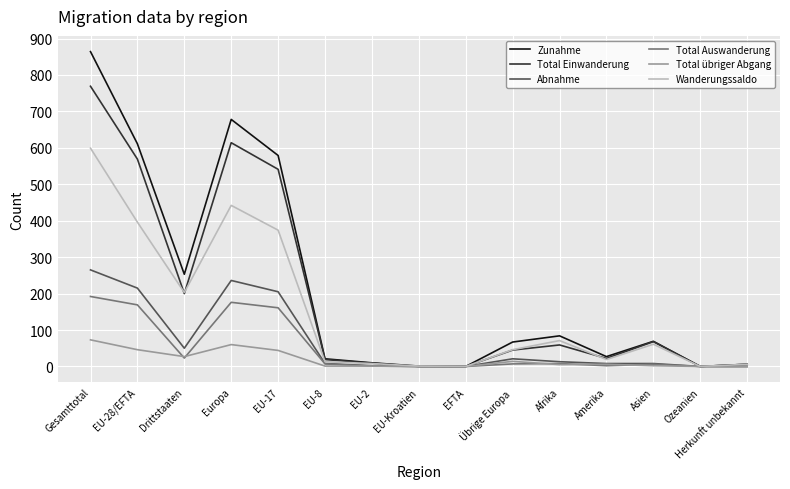

What is the difference between the maximum and minimum values in the Total Einwanderung series?

769